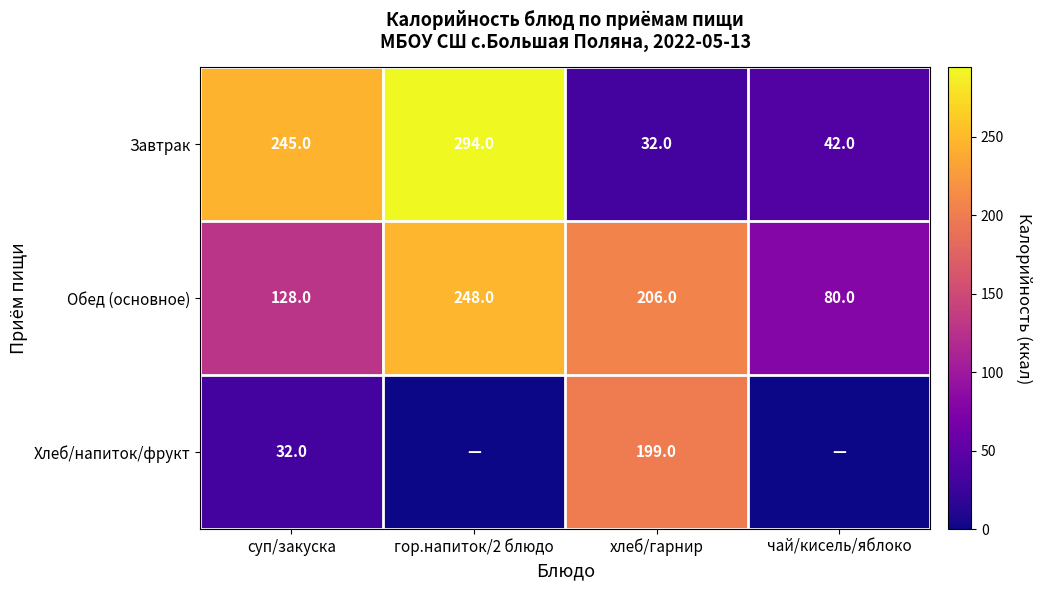

What is the sum of the Завтрак values at суп/закуска and чай/кисель/яблоко?

287